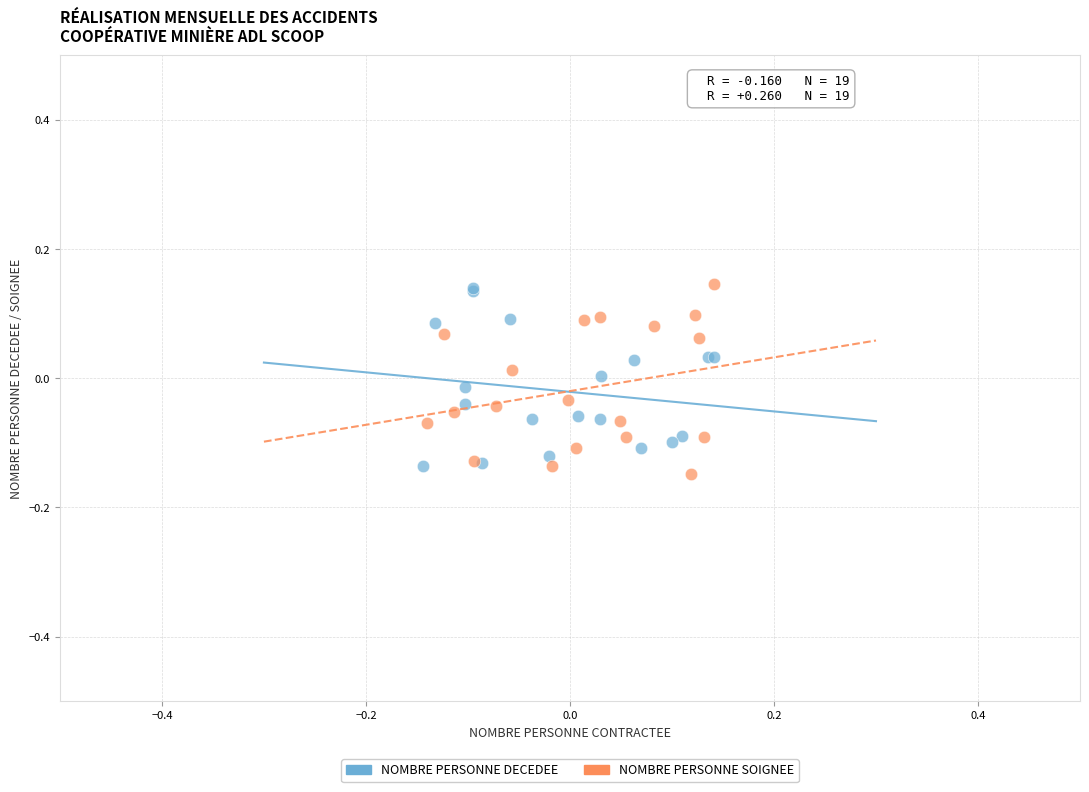

What are all the series names shown in the legend?

NOMBRE PERSONNE DECEDEE, NOMBRE PERSONNE SOIGNEE